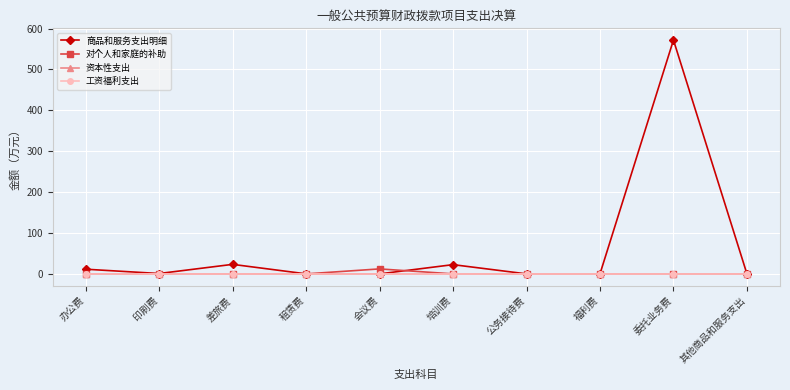

True or false: 对个人和家庭的补助 has a value of 0.0 at 公务接待费.

True